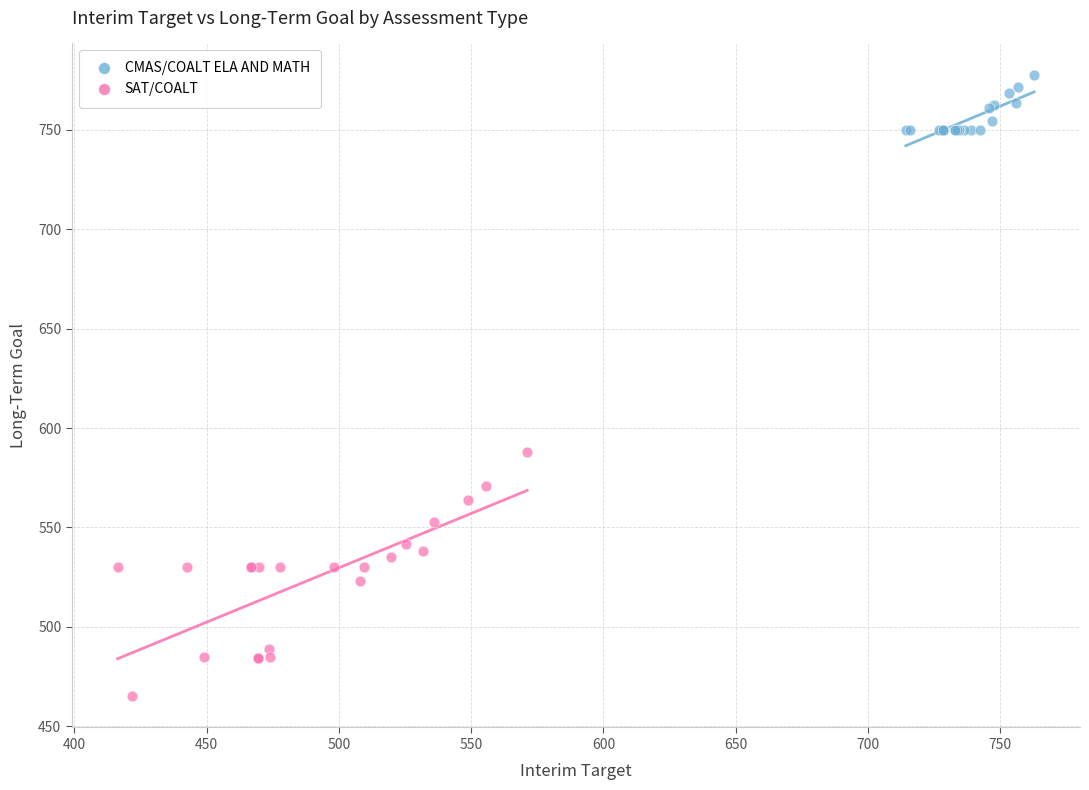

Which series contains the lowest Y value?

SAT/COALT